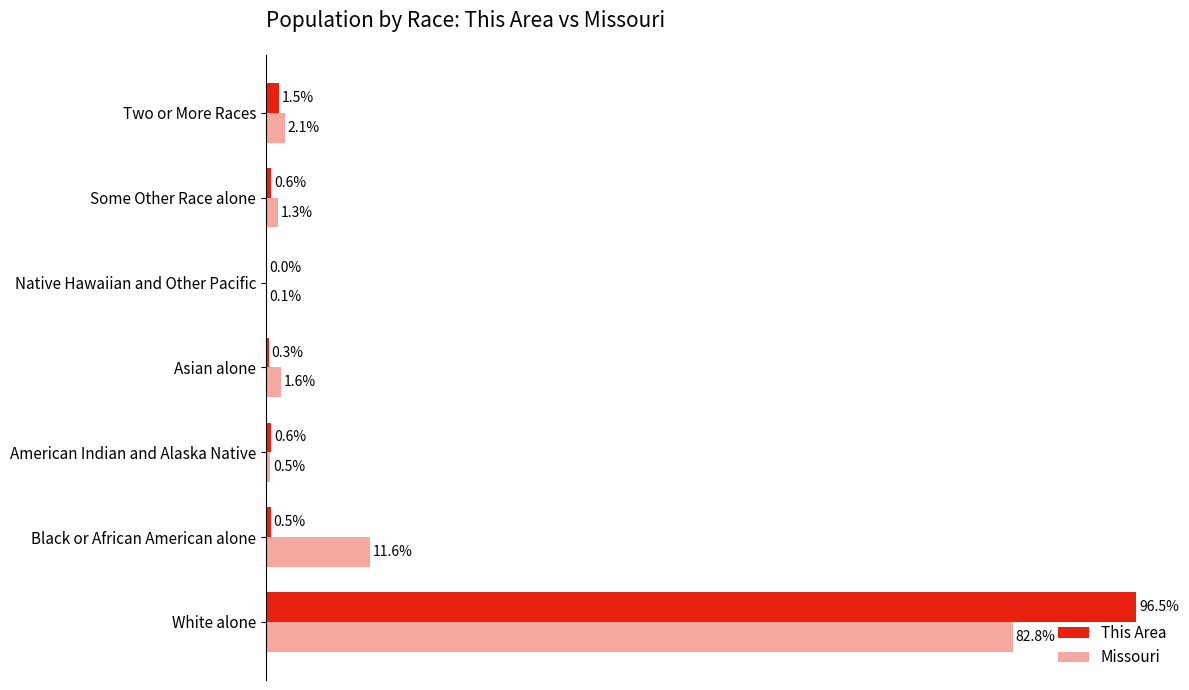

At which label does This Area reach its peak?

White alone